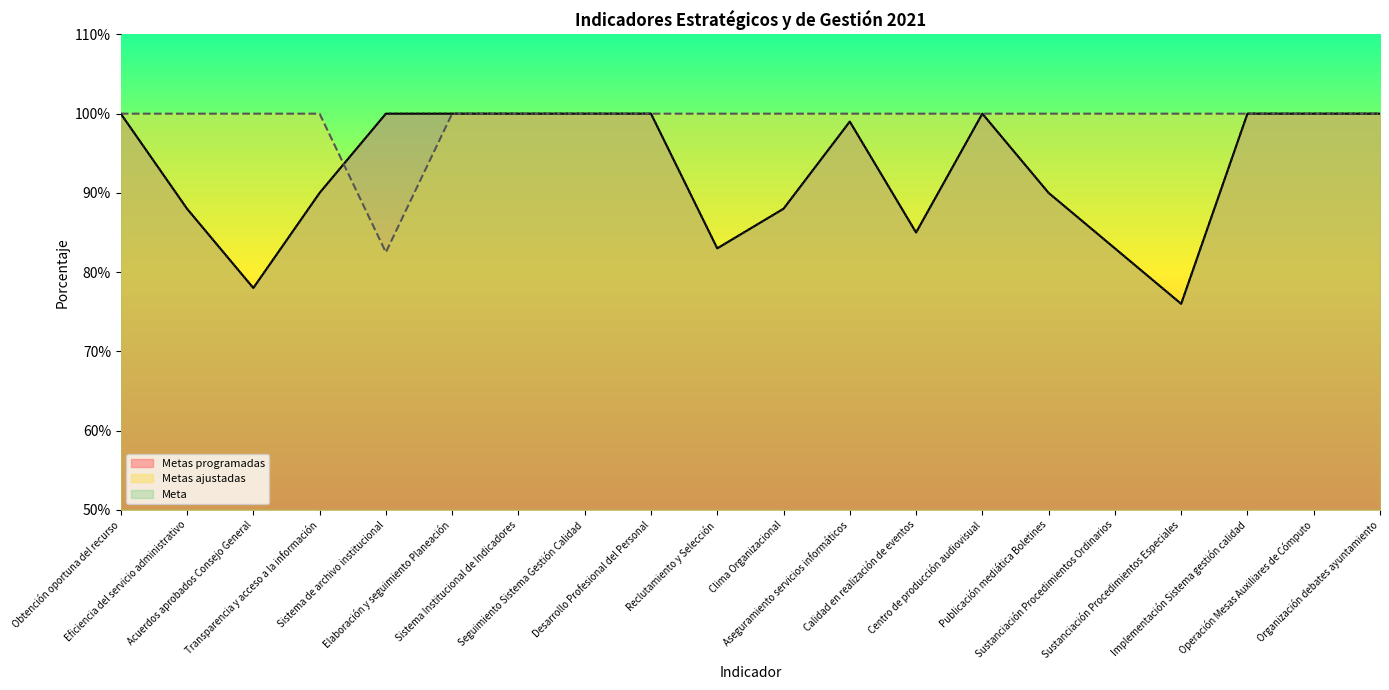

List the labels in order of Metas programadas value, largest first.

Obtención oportuna del recurso, Sistema de archivo institucional, Elaboración y seguimiento Planeación, Sistema Institucional de Indicadores, Seguimiento Sistema Gestión Calidad, Desarrollo Profesional del Personal, Centro de producción audiovisual, Implementación Sistema gestión calidad, Operación Mesas Auxiliares de Cómputo, Organización debates ayuntamiento, Aseguramiento servicios informáticos, Transparencia y acceso a la información, Publicación mediática Boletines, Eficiencia del servicio administrativo, Clima Organizacional, Calidad en realización de eventos, Reclutamiento y Selección, Sustanciación Procedimientos Ordinarios, Acuerdos aprobados Consejo General, Sustanciación Procedimientos Especiales